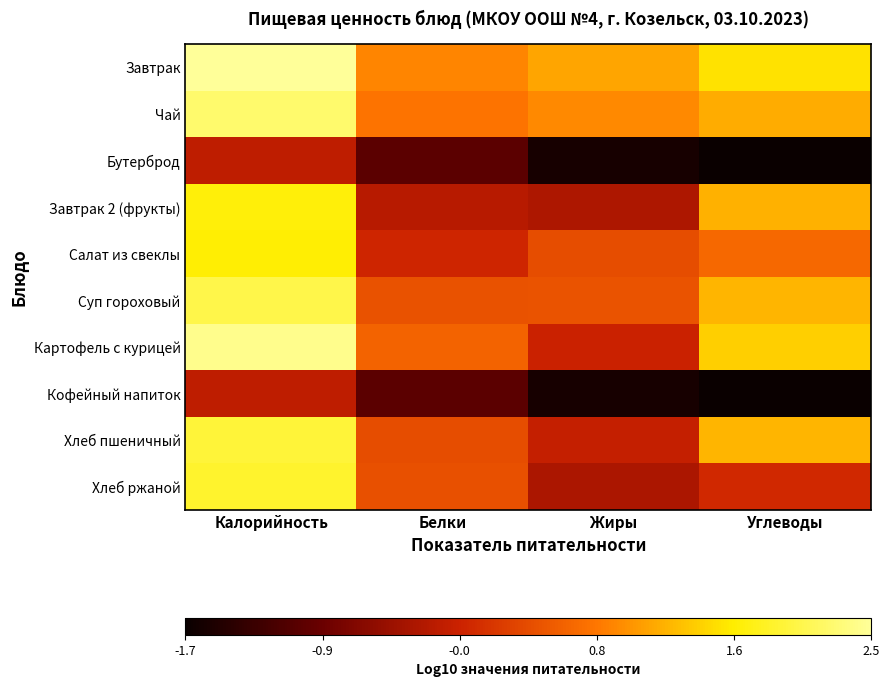

Reading left to right, transcribe all the data shown in this chart.

Завтрак: Калорийность=2.5	Белки=0.9	Жиры=1.1	Углеводы=1.5
Чай: Калорийность=2.2	Белки=0.8	Жиры=0.9	Углеводы=1.2
Бутерброд: Калорийность=-0.2	Белки=-1.0	Жиры=-1.6	Углеводы=-1.7
Завтрак 2 (фрукты): Калорийность=1.7	Белки=-0.2	Жиры=-0.3	Углеводы=1.2
Салат из свеклы: Калорийность=1.6	Белки=-0.0	Жиры=0.4	Углеводы=0.6
Суп гороховый: Калорийность=2.0	Белки=0.4	Жиры=0.5	Углеводы=1.2
Картофель с курицей: Калорийность=2.4	Белки=0.6	Жиры=-0.0	Углеводы=1.4
Кофейный напиток: Калорийность=-0.2	Белки=-1.0	Жиры=-1.6	Углеводы=-1.7
Хлеб пшеничный: Калорийность=1.9	Белки=0.4	Жиры=-0.1	Углеводы=1.2
Хлеб ржаной: Калорийность=1.9	Белки=0.4	Жиры=-0.3	Углеводы=0.0